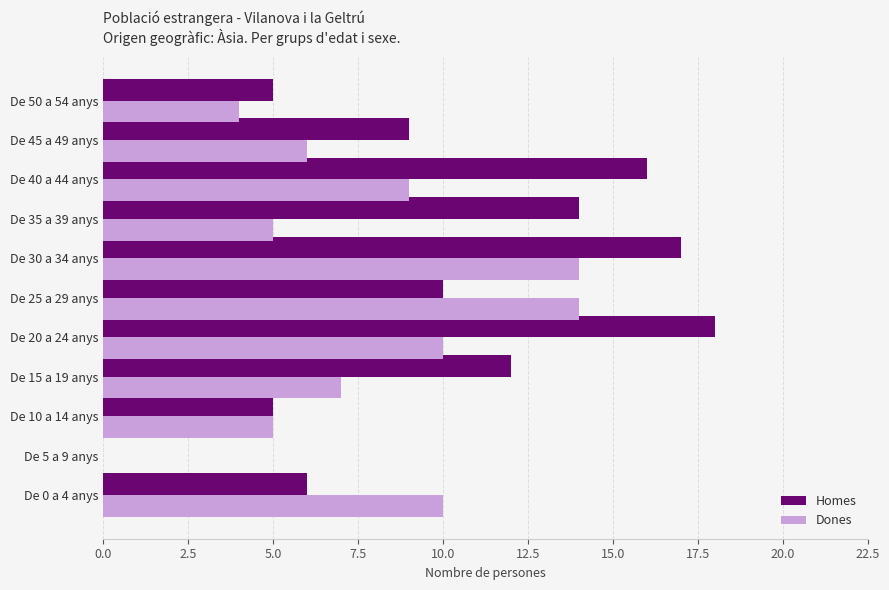

What is the maximum value for Homes?

18